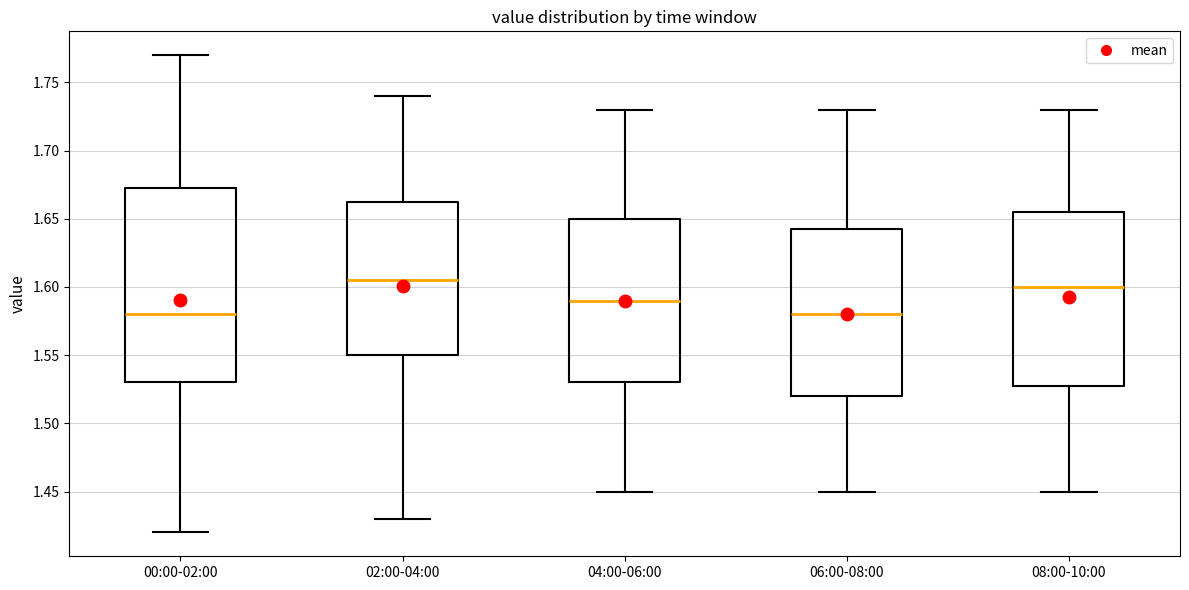

Reading left to right, transcribe this box plot: for each box, give where its median line is, the range the box spans, and where its two whiskers end, as read against the y-axis. The values are not printed on the chart, so give them approximately, as read against the axis.

00:00-02:00: median 1.580, box 1.530 to 1.675, whiskers 1.420 to 1.770
02:00-04:00: median 1.605, box 1.550 to 1.665, whiskers 1.430 to 1.740
04:00-06:00: median 1.590, box 1.530 to 1.650, whiskers 1.450 to 1.730
06:00-08:00: median 1.580, box 1.520 to 1.645, whiskers 1.450 to 1.730
08:00-10:00: median 1.600, box 1.530 to 1.655, whiskers 1.450 to 1.730